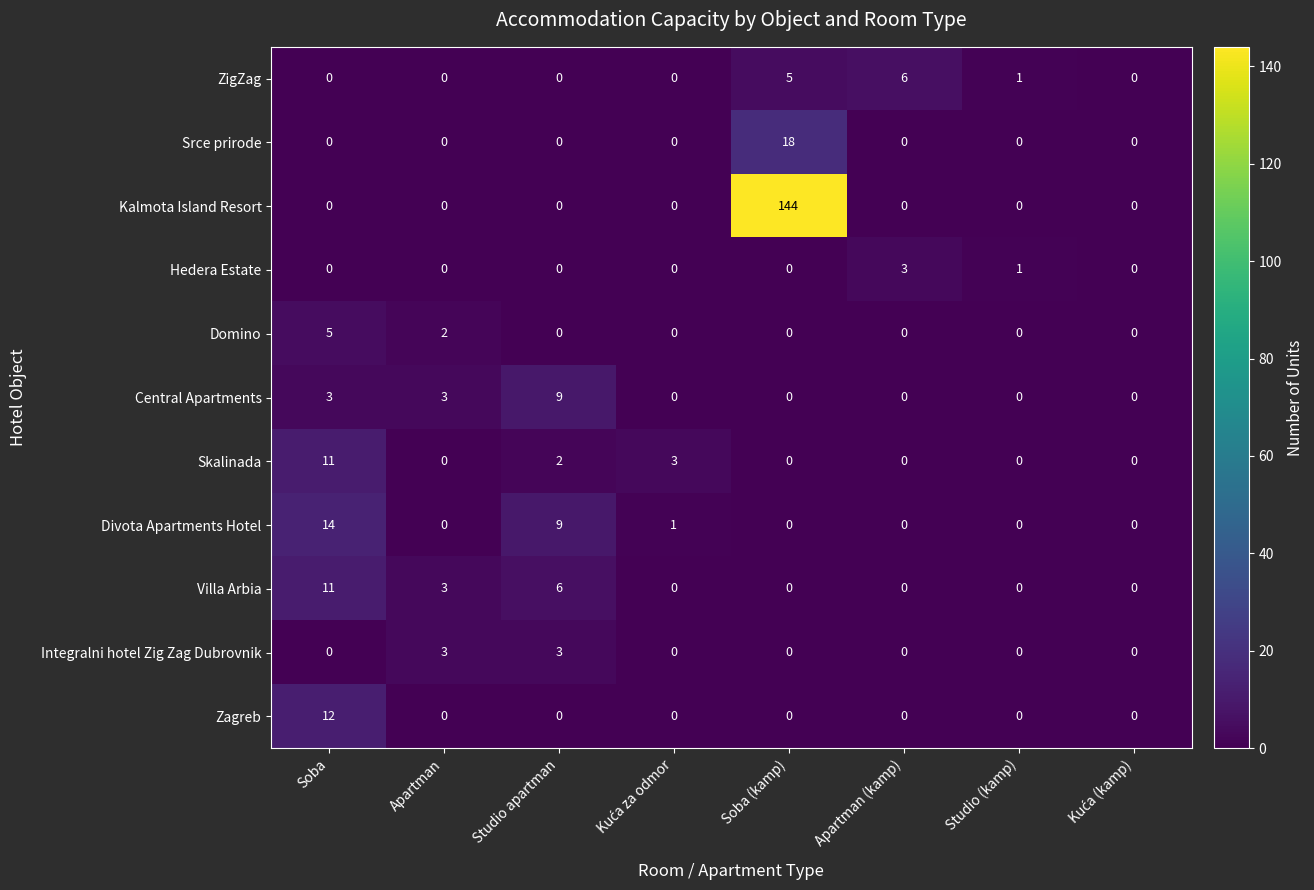

True or false: Domino has a value of 0 at Apartman (kamp).

True